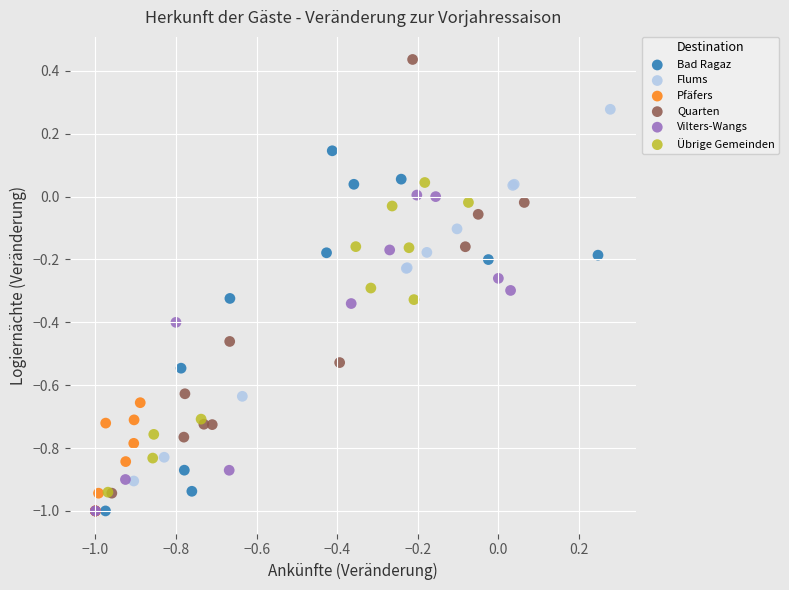

Which series reaches the maximum Y coordinate?

Quarten